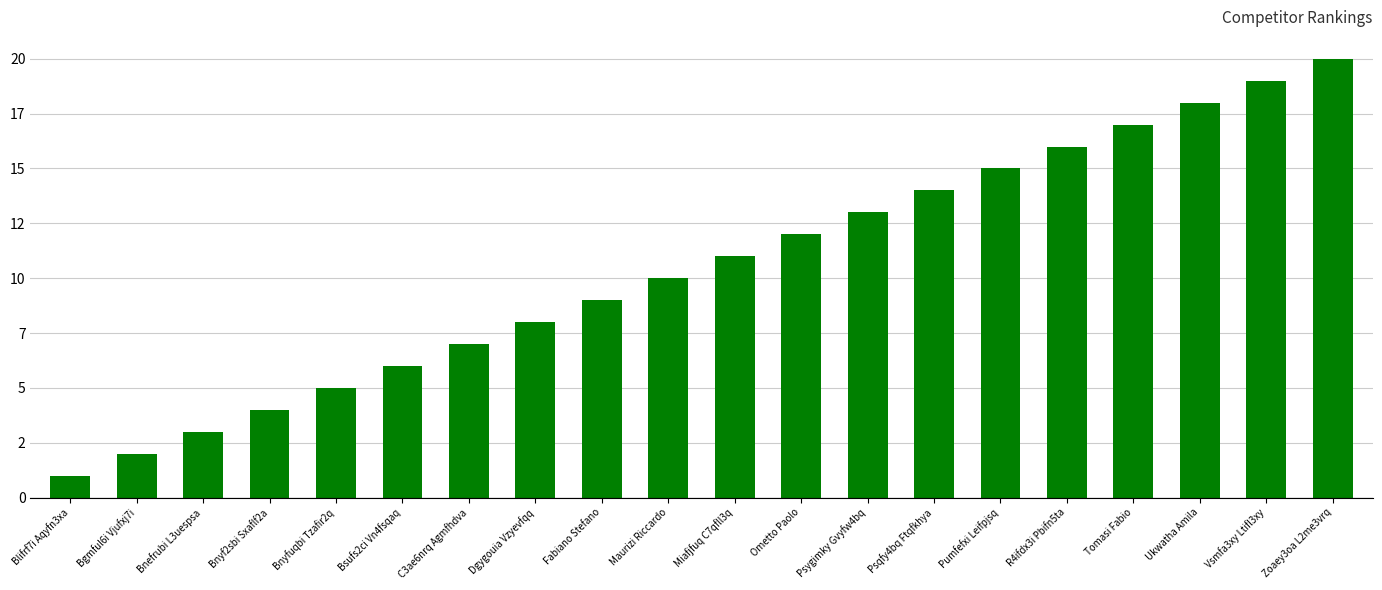

Does the chart contain any negative values?

No